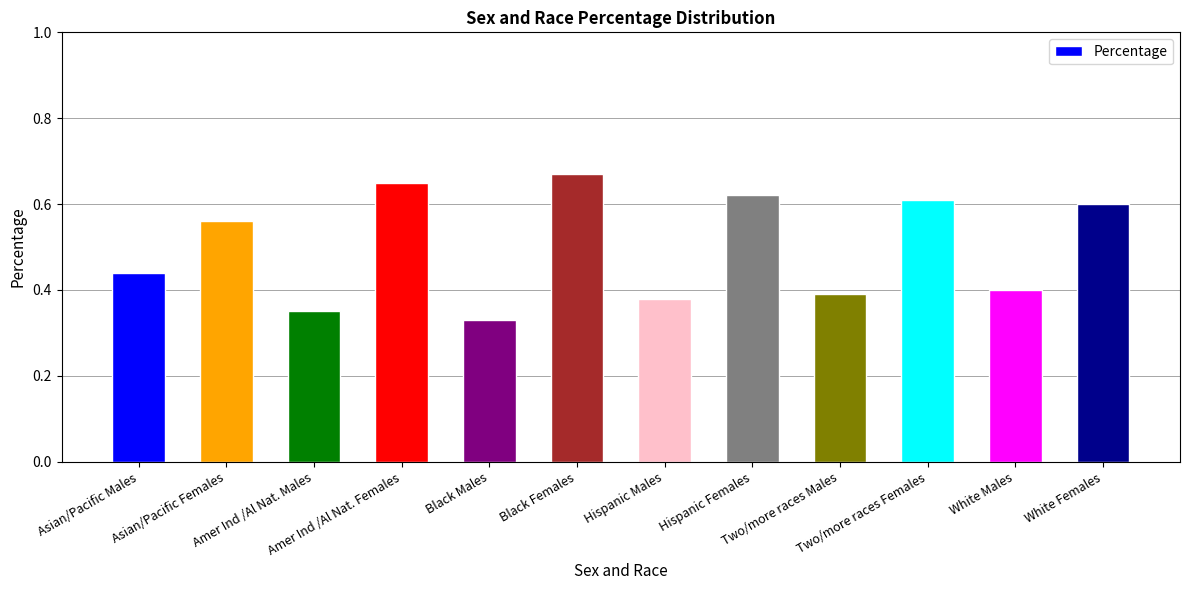

Count the number of data series in this chart.

1